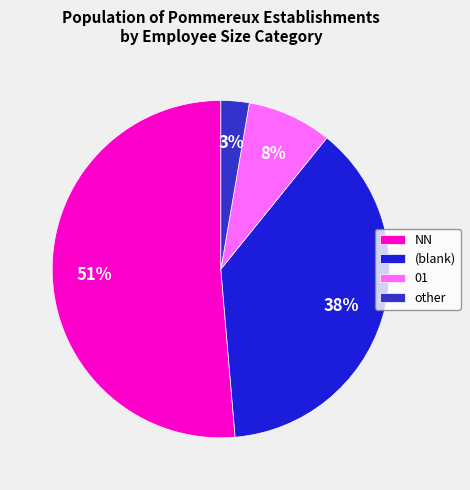

How many segments does this pie chart have?

4